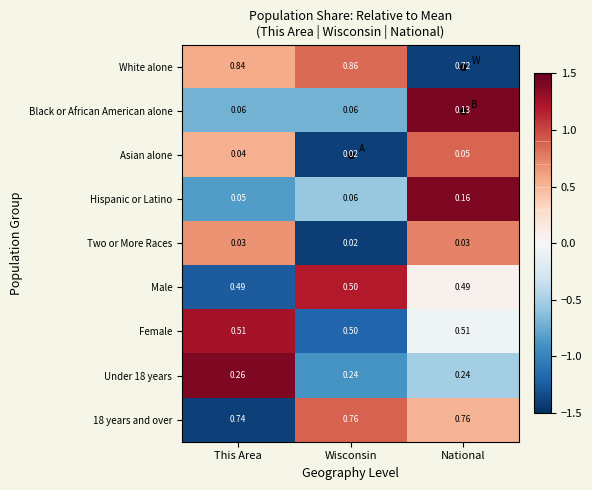

Which category has the highest value across all series?

Wisconsin